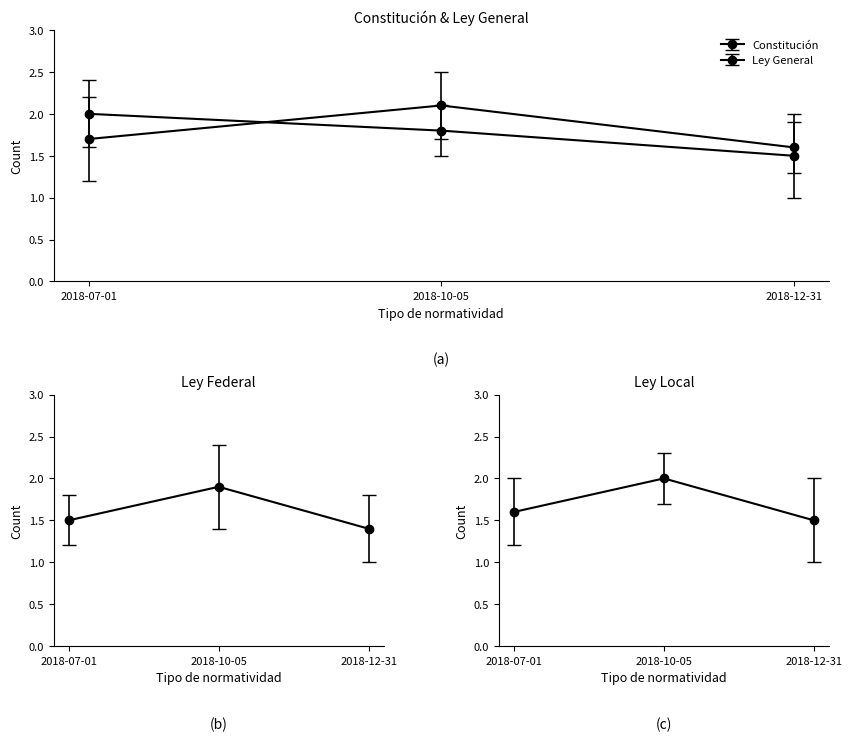

Is this an area chart (filled region under the line)?

No